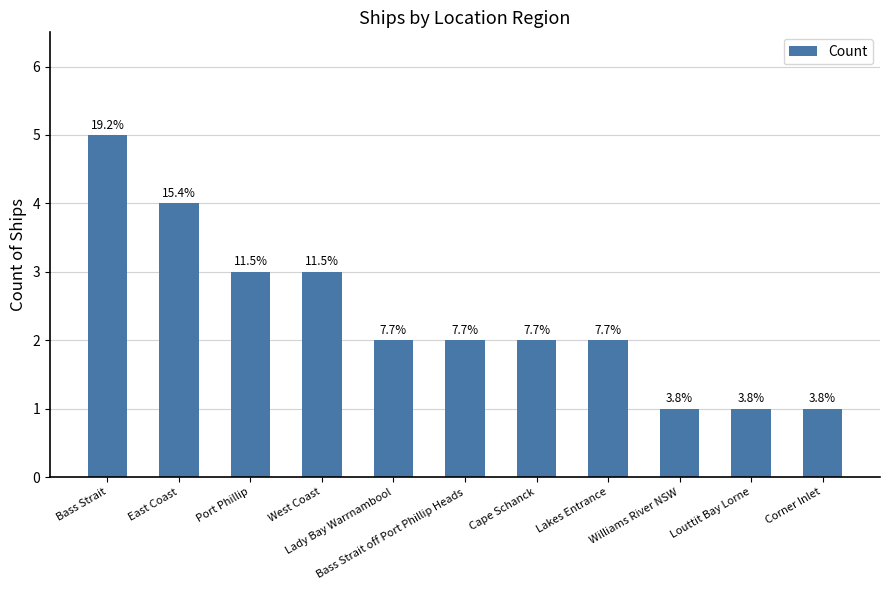

What is the change in value from East Coast to Lakes Entrance?

-2